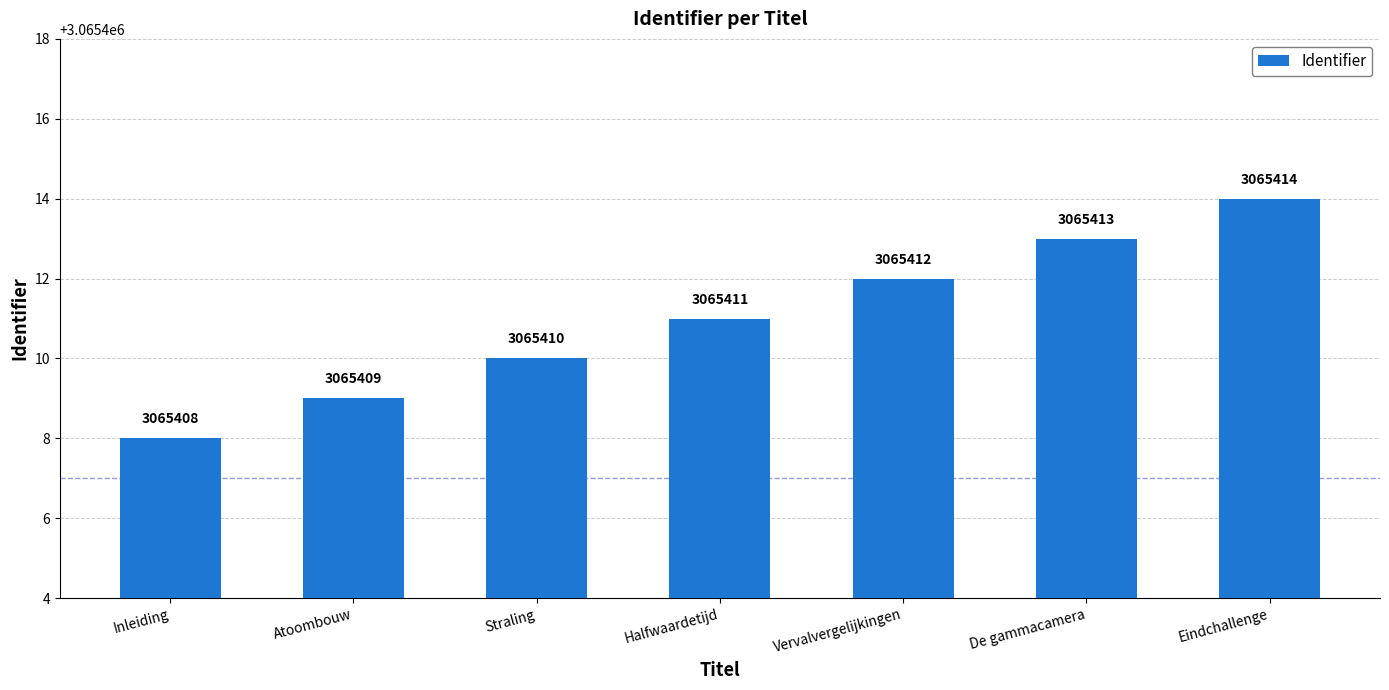

Where is the data nearest to the value 3065411?

Halfwaardetijd